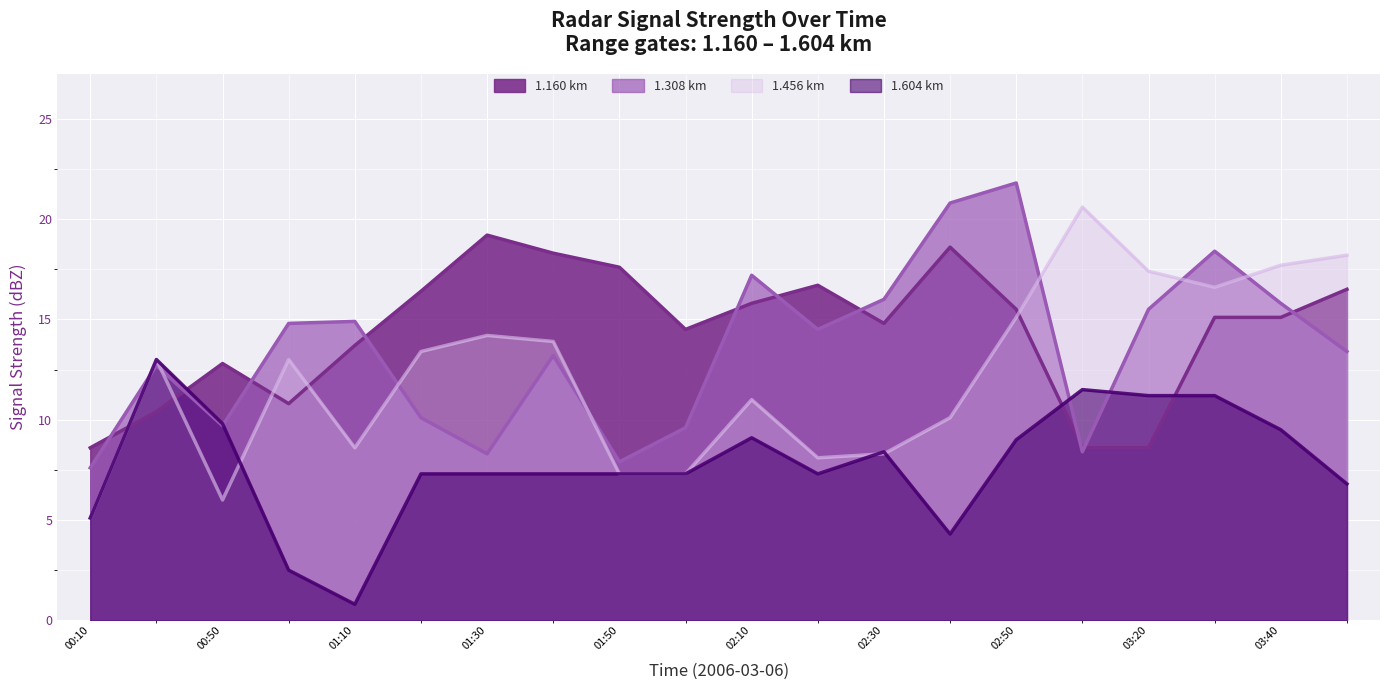

Is it true that 1.604 km equals 9.0 at 02:50?

True